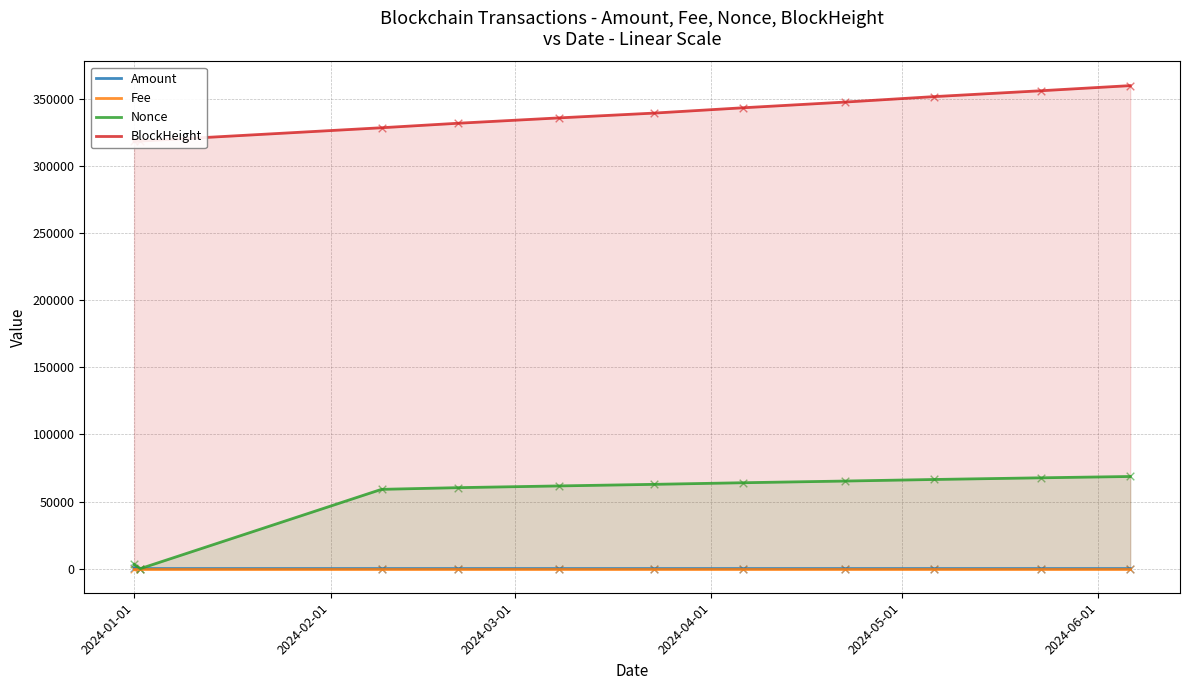

Which series contains the lowest Y value?

Amount